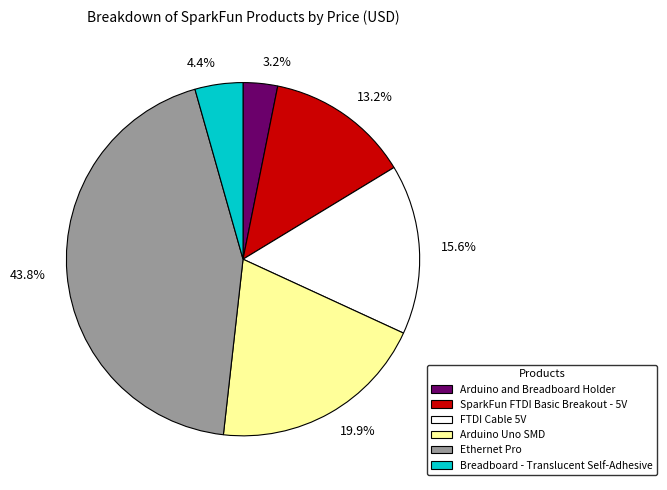

Rank the categories by value from lowest to highest.

Arduino and Breadboard Holder, Breadboard - Translucent Self-Adhesive, SparkFun FTDI Basic Breakout - 5V, FTDI Cable 5V, Arduino Uno SMD, Ethernet Pro